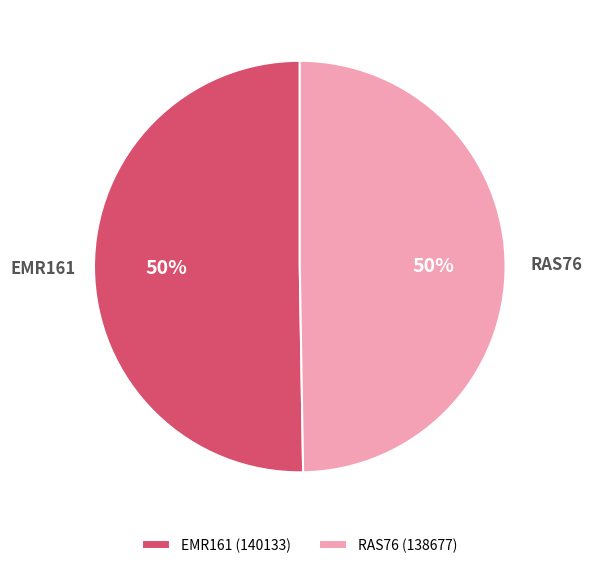

The EMR161 slice represents 64% of the pie. True or false?

False